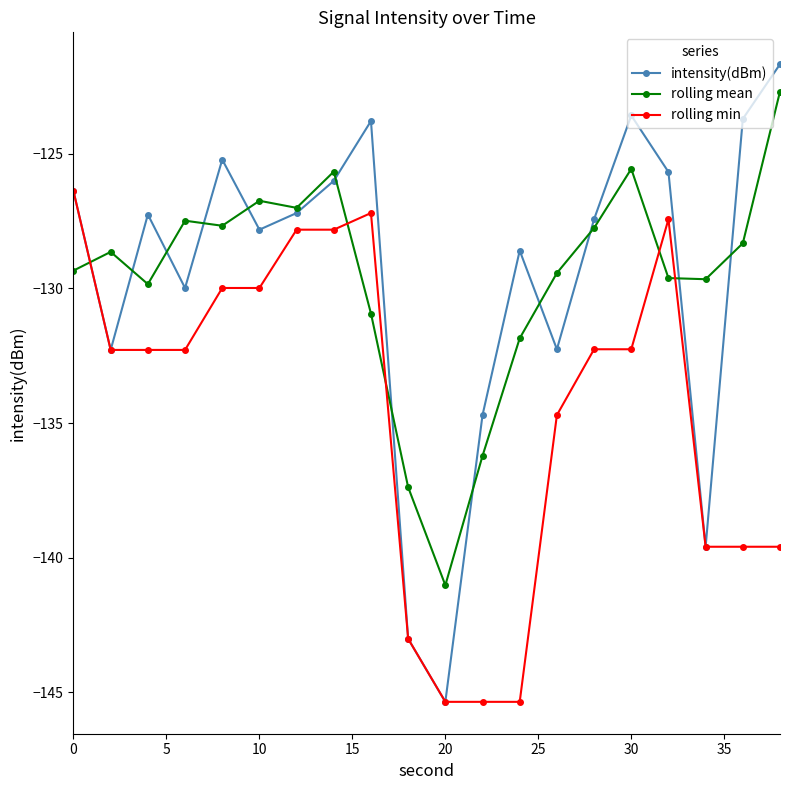

What is the smallest value displayed?

-145.3